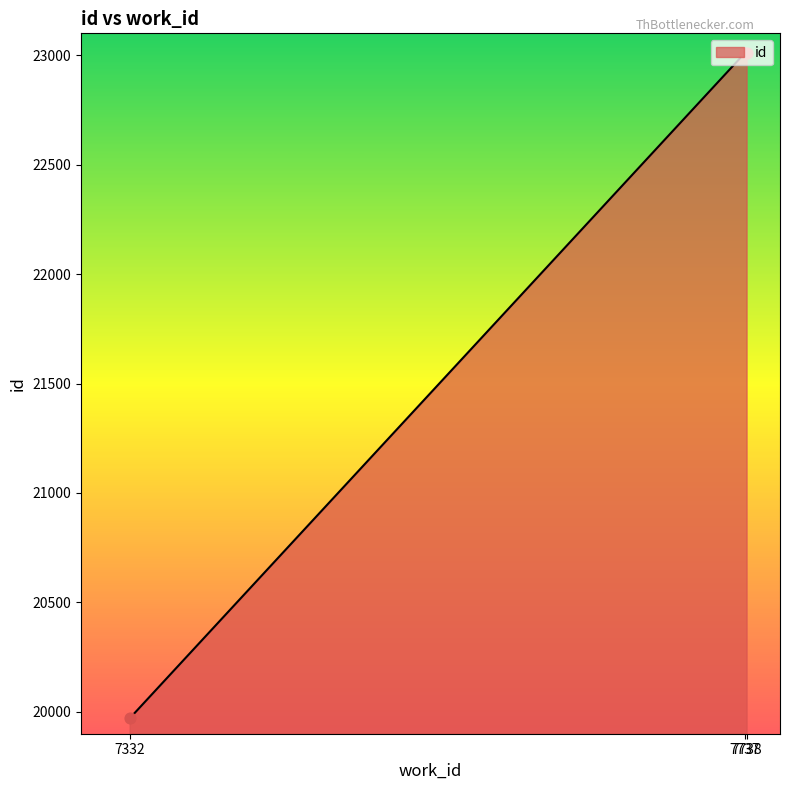

Approximately how many times larger is the value at 7332 compared to 7738?

0.9